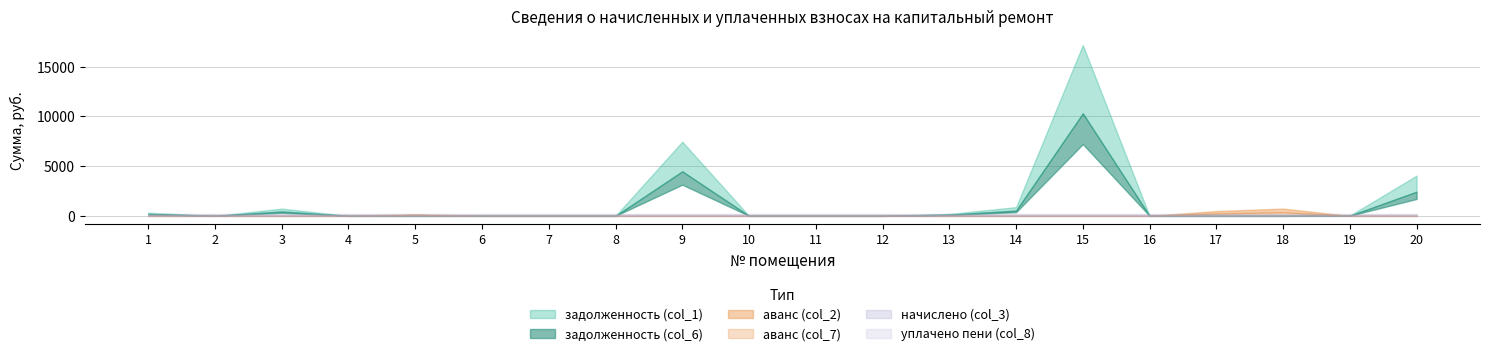

What is the difference between the maximum and minimum values in the задолженность (col_6) series?

17189.4